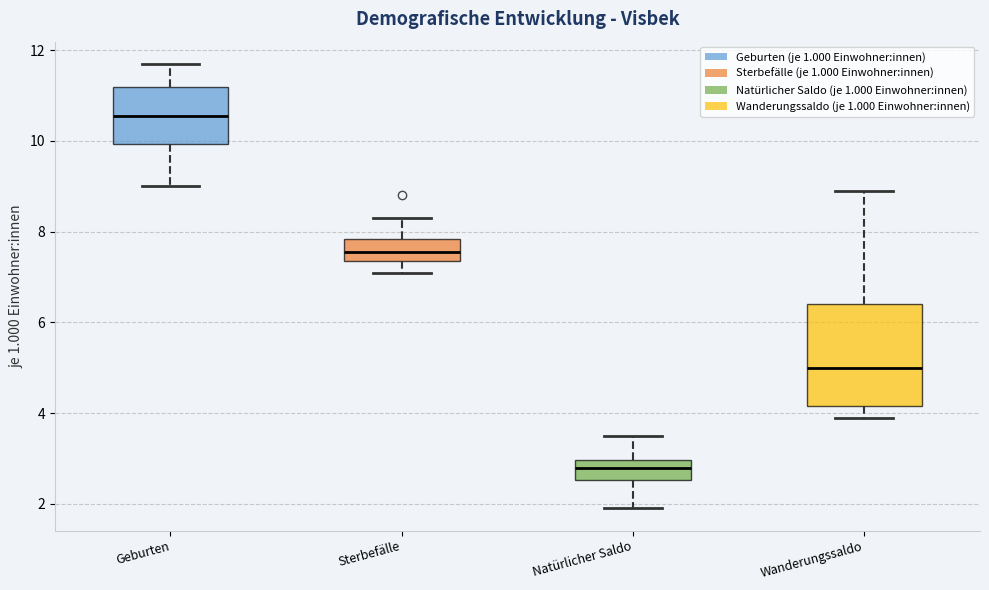

Reading left to right, read every box against the y-axis: the position of its median line, the range the box covers, and the ends of its whiskers. The values are not printed on the chart, so give them approximately, as read against the axis.

Geburten: median 10.6, box 10.0 to 11.2, whiskers 9.0 to 11.8
Sterbefälle: median 7.6, box 7.4 to 7.8, whiskers 7.2 to 8.4
Natürlicher Saldo: median 2.8, box 2.6 to 3.0, whiskers 2.0 to 3.6
Wanderungssaldo: median 5.0, box 4.2 to 6.4, whiskers 4.0 to 9.0